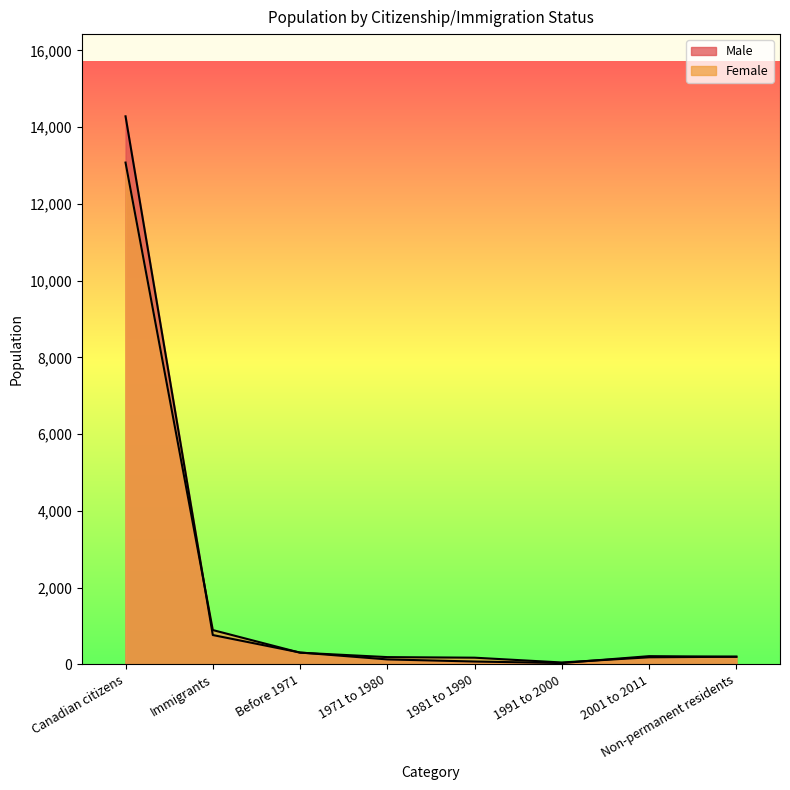

Reading left to right, transcribe all the data shown in this chart.

Female: 13075	895	305	190	175	50	185	200
Male: 14280	765	310	130	75	35	215	200